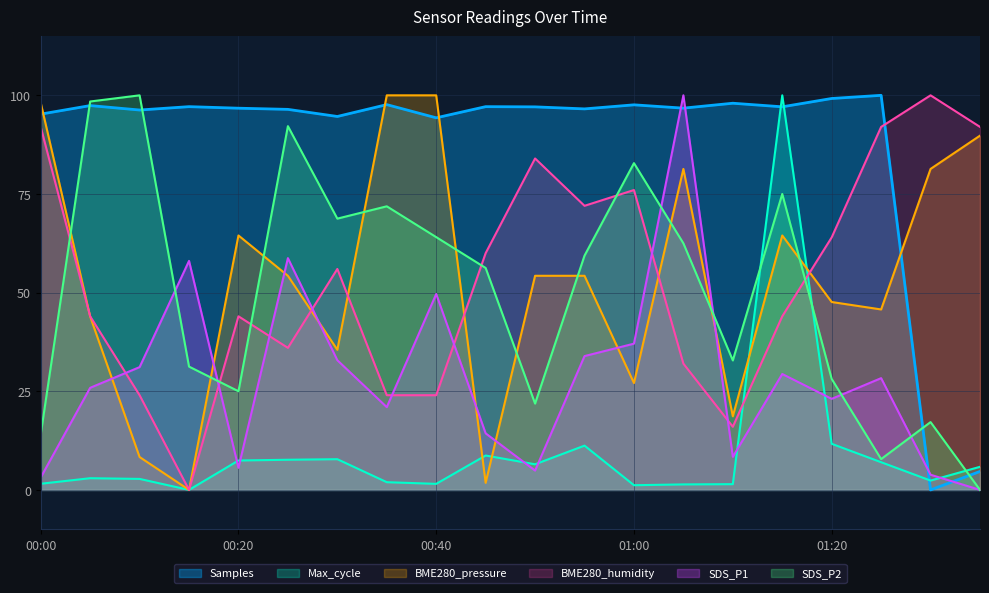

Between which two adjacent categories do Max_cycle_scaled and BME280_humidity first intersect?

01:10 and 01:15